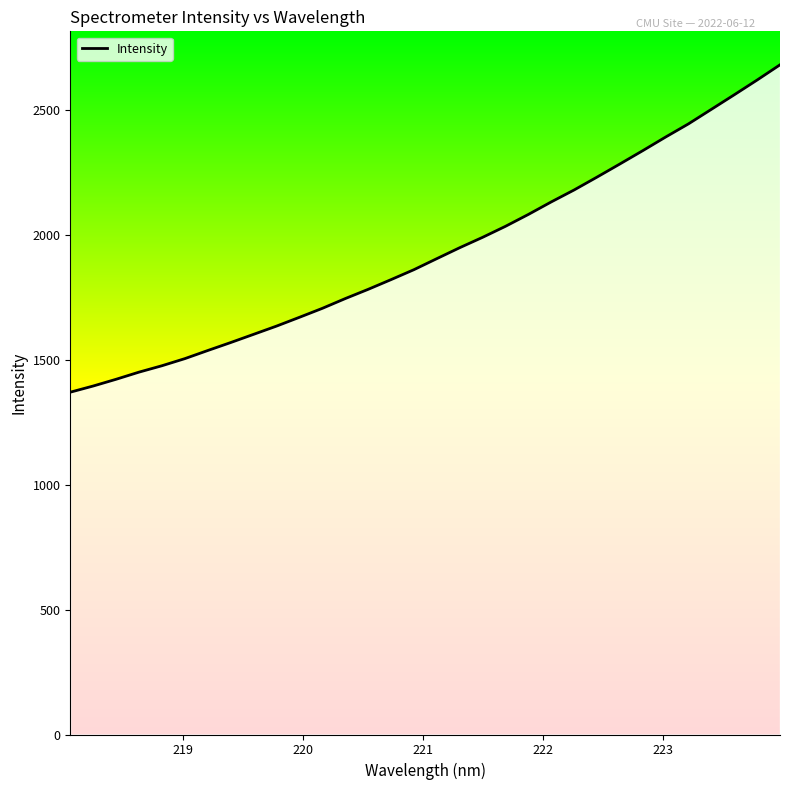

What is the minimum value shown in the chart?

1371.2